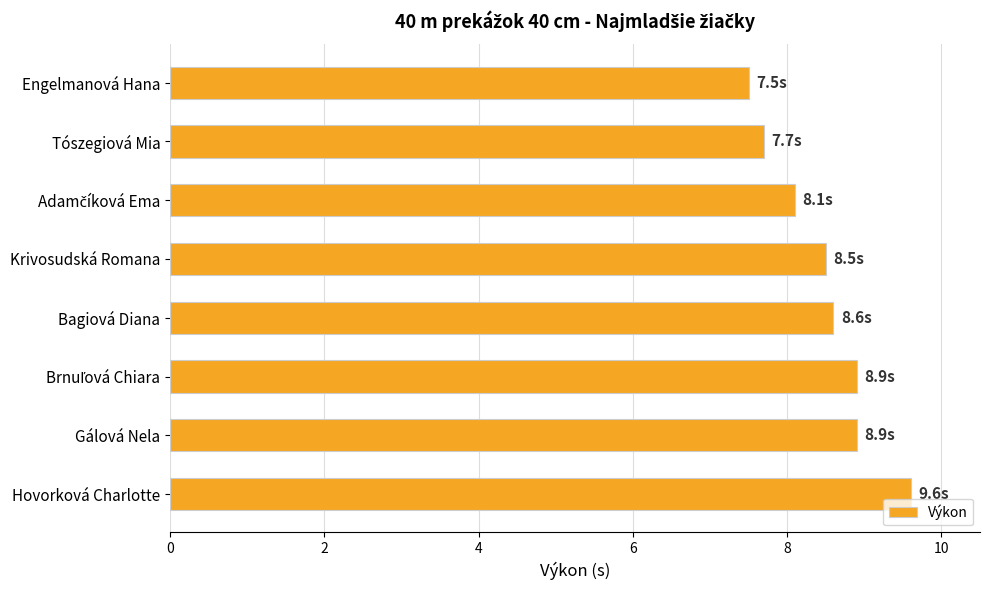

What is the smallest value displayed?

7.5